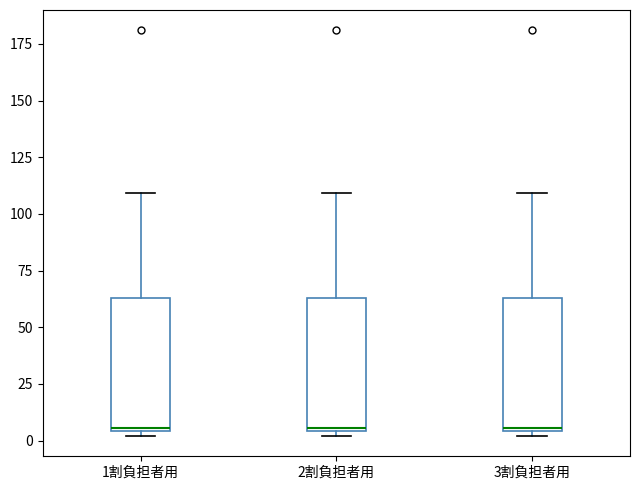

Reading left to right, transcribe this box plot: for each box, give where its median line is, the range the box spans, and where its two whiskers end, as read against the y-axis. The values are not printed on the chart, so give them approximately, as read against the axis.

1割負担者用: median 5, box 5 to 65, whiskers 0 to 110
2割負担者用: median 5, box 5 to 65, whiskers 0 to 110
3割負担者用: median 5, box 5 to 65, whiskers 0 to 110